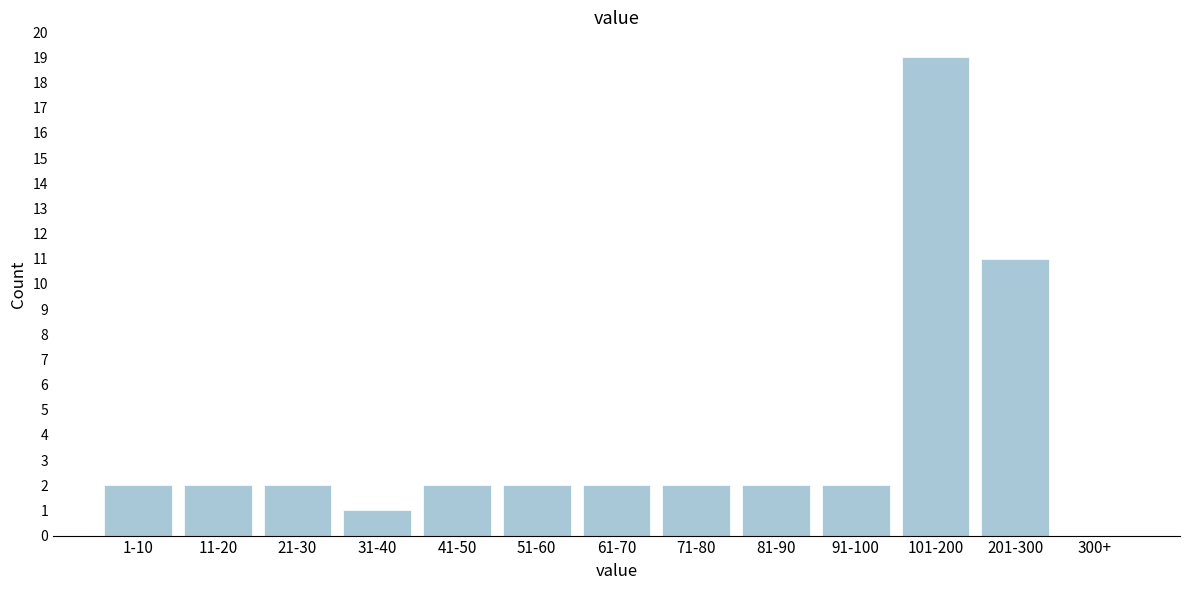

Reading left to right, list all the values displayed in this chart.

1-10=2	11-20=2	21-30=2	31-40=1	41-50=2	51-60=2	61-70=2	71-80=2	81-90=2	91-100=2	101-200=19	201-300=11	300+=0